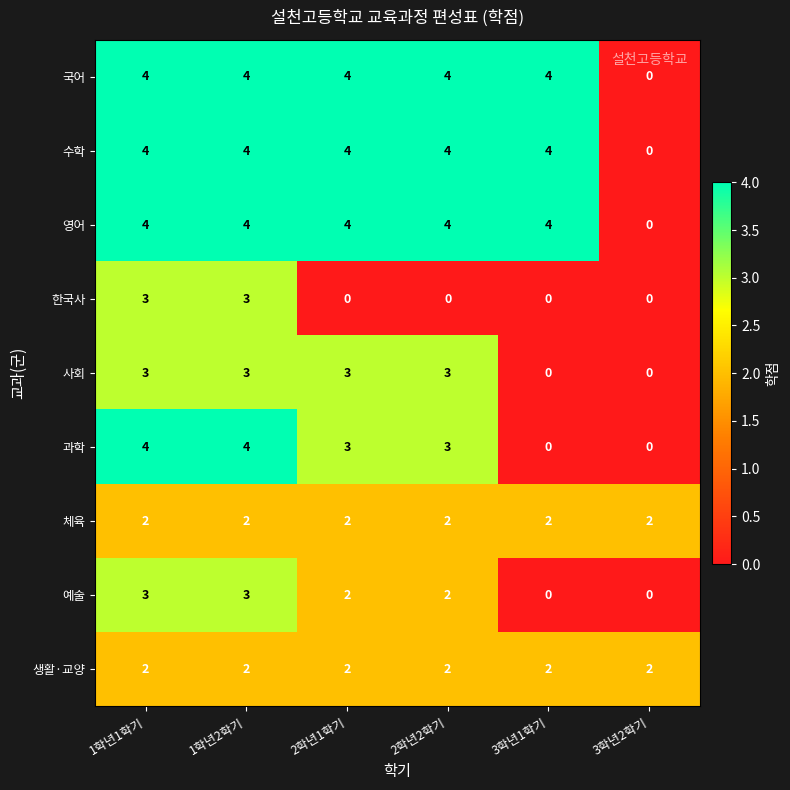

Is the value of 생활·교양 at 2학년2학기 greater than the value of 국어 at 3학년1학기?

No